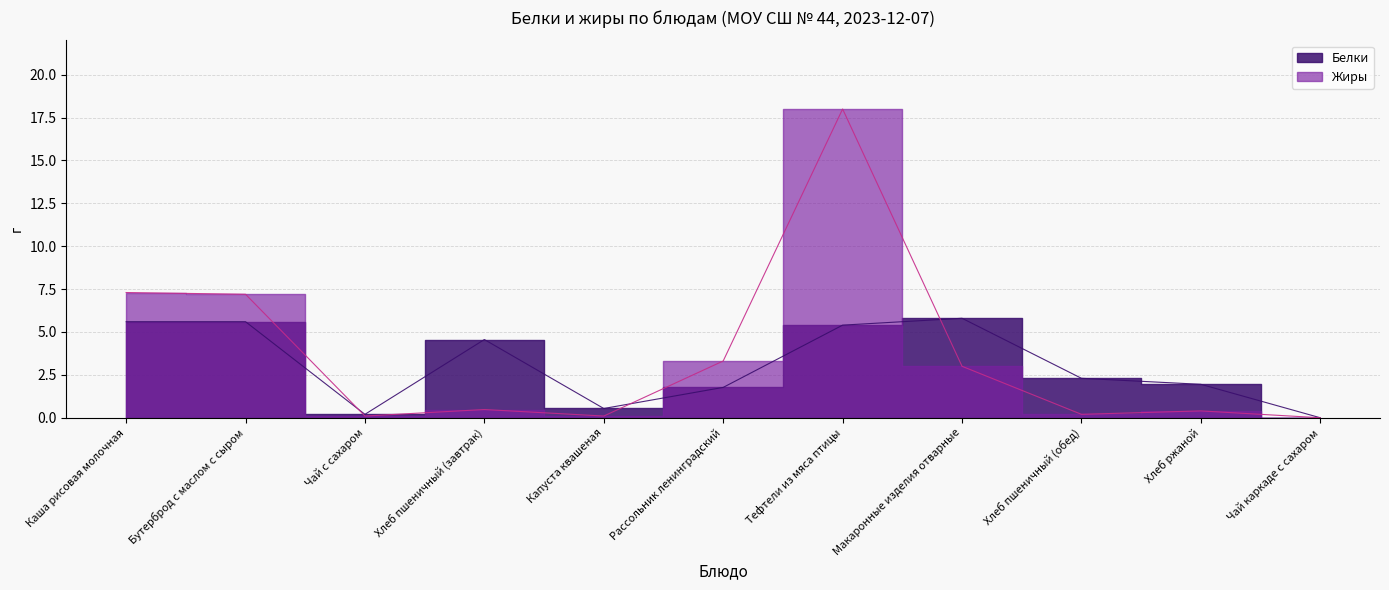

At how many categories does at least one series exceed 15?

1